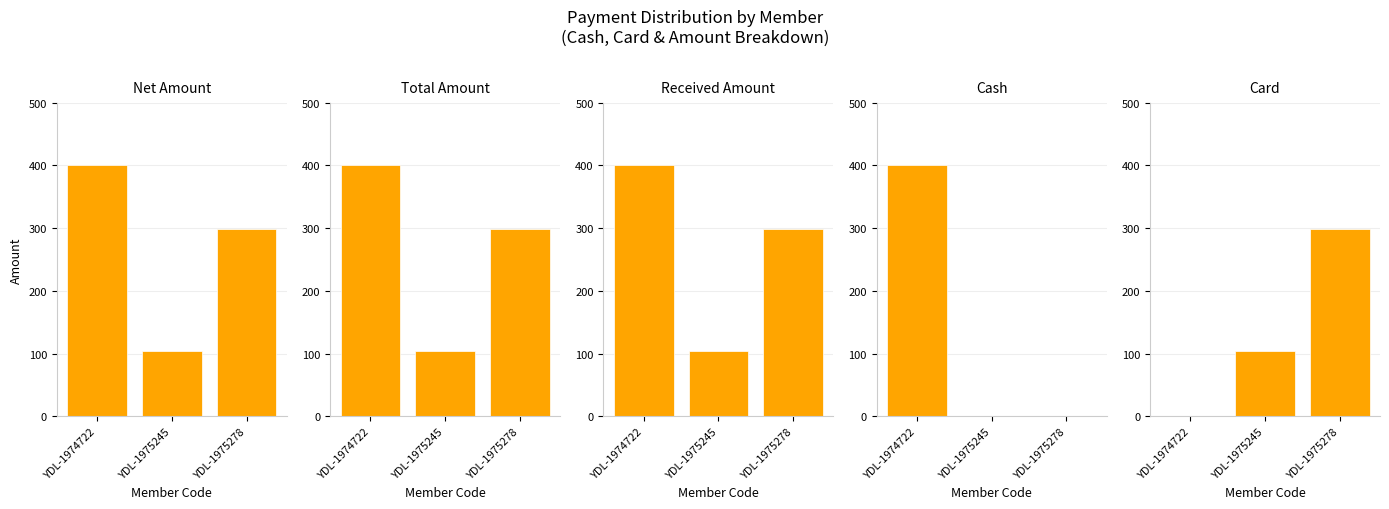

The value of Received Amount at YDL-1975245 is 159. True or false?

False